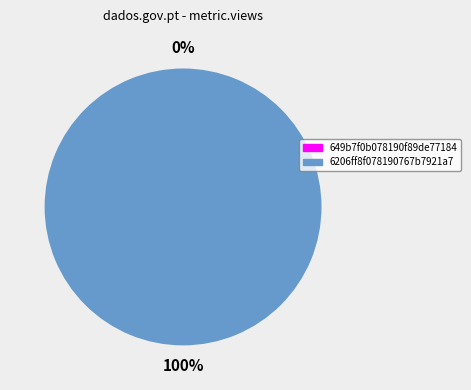

How many segments does this pie chart have?

2